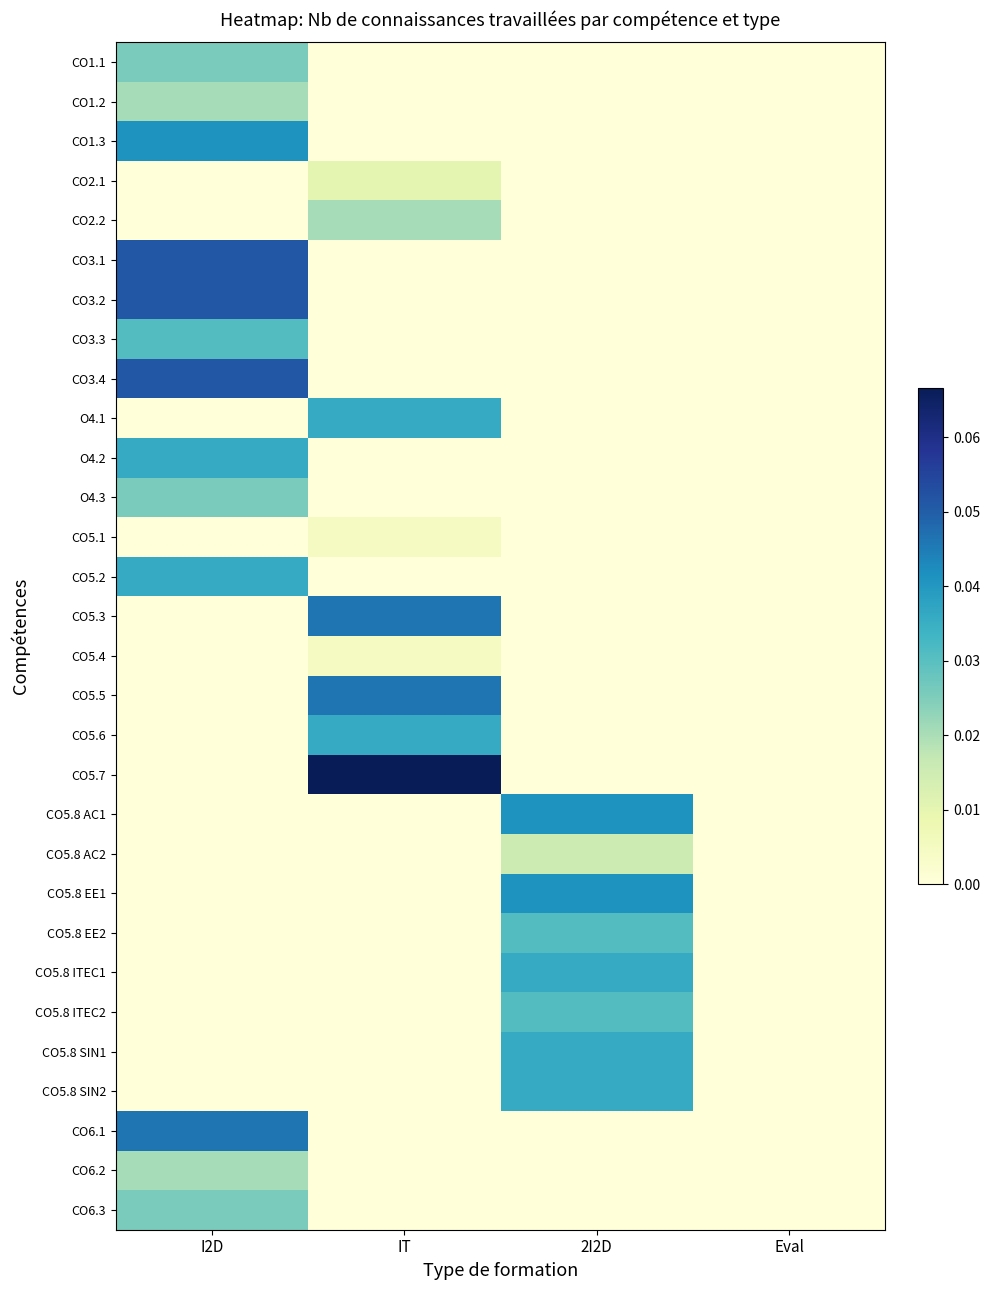

Rank the series by their maximum value, from highest to lowest.

CO5.7, CO3.1, CO3.2, CO3.4, CO5.3, CO5.5, CO6.1, CO1.3, CO5.8 AC1, CO5.8 EE1, O4.1, O4.2, CO5.2, CO5.6, CO5.8 ITEC1, CO5.8 SIN1, CO5.8 SIN2, CO3.3, CO5.8 EE2, CO5.8 ITEC2, CO1.1, O4.3, CO6.3, CO1.2, CO2.2, CO6.2, CO5.8 AC2, CO2.1, CO5.1, CO5.4